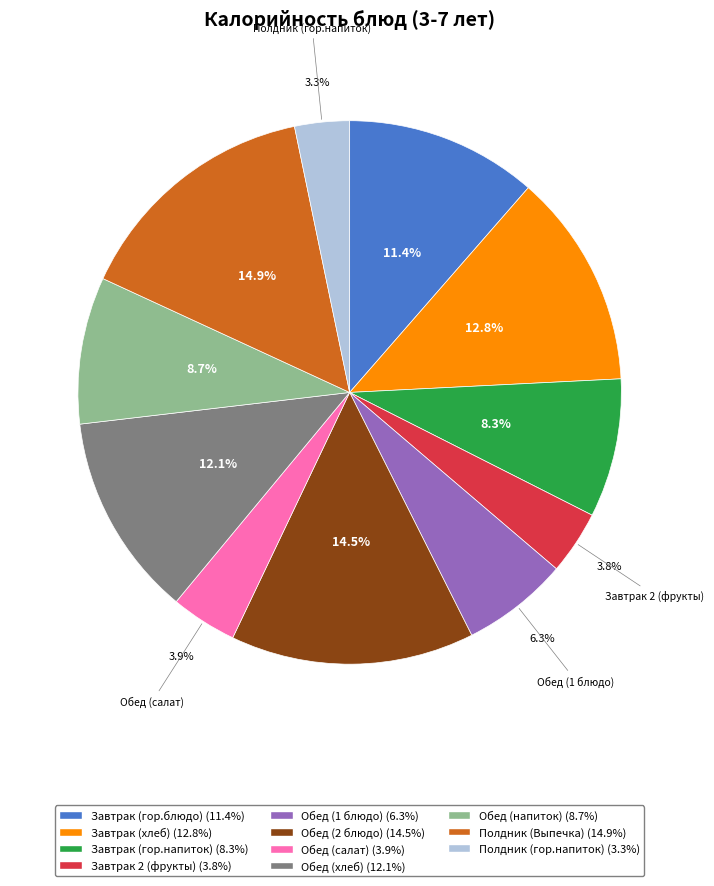

To the nearest percent, what is the difference between the largest and smallest slice percentages?

12%